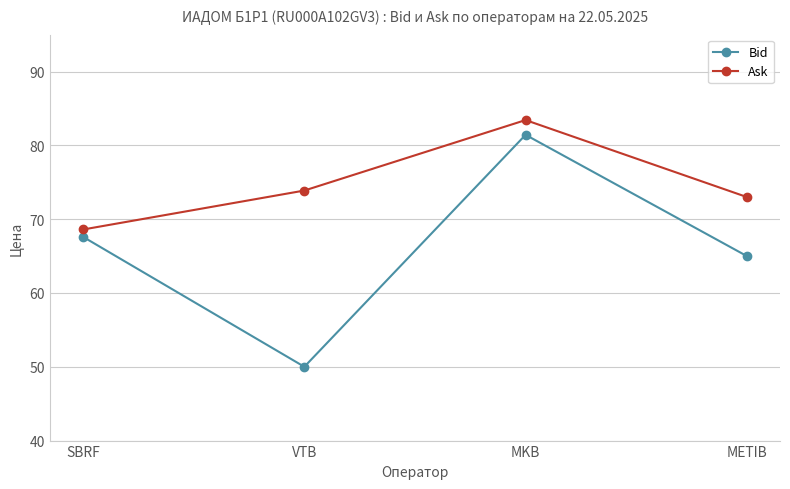

Count the number of data series in this chart.

2